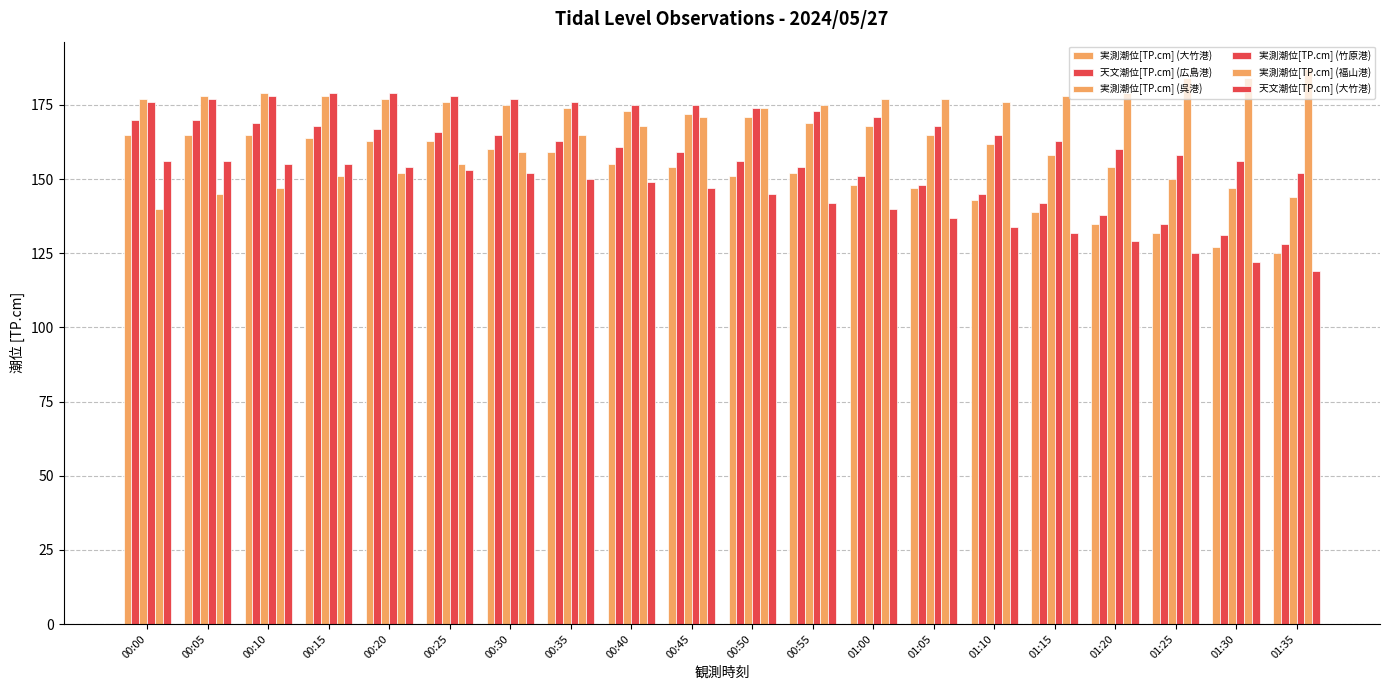

True or false: 実測潮位[TP.cm] (竹原港) has a value of 288 at 00:30.

False